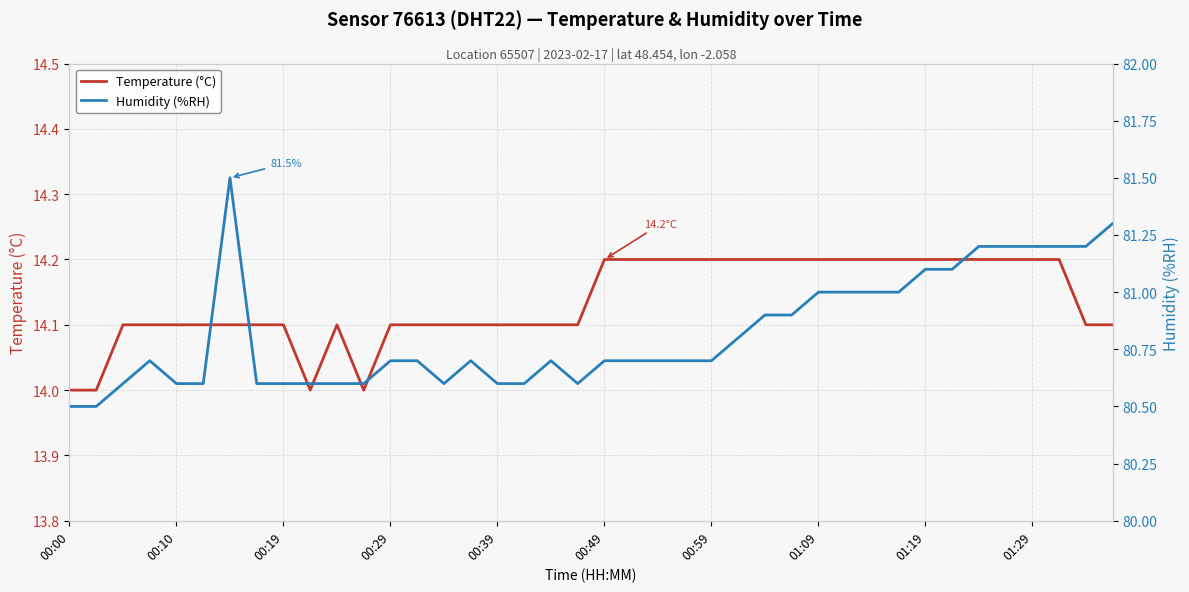

True or false: Temperature (°C) has a value of 3.5 at 10.

False